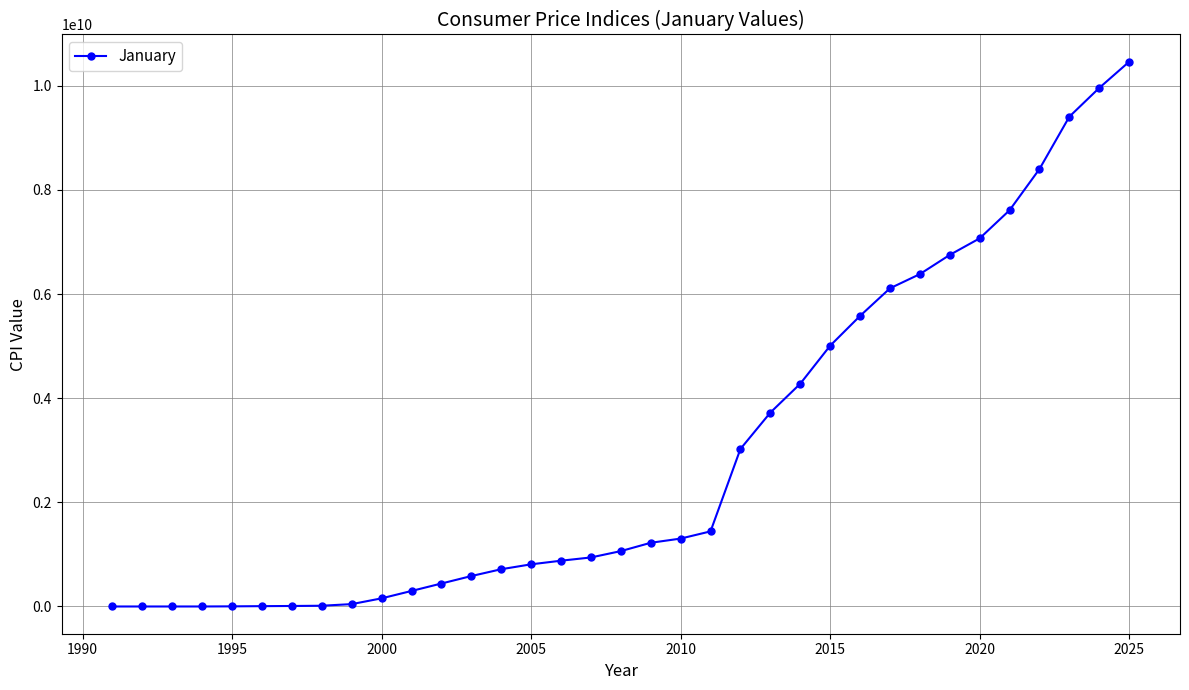

What is the value of the 8th point from the left?

14394953.8